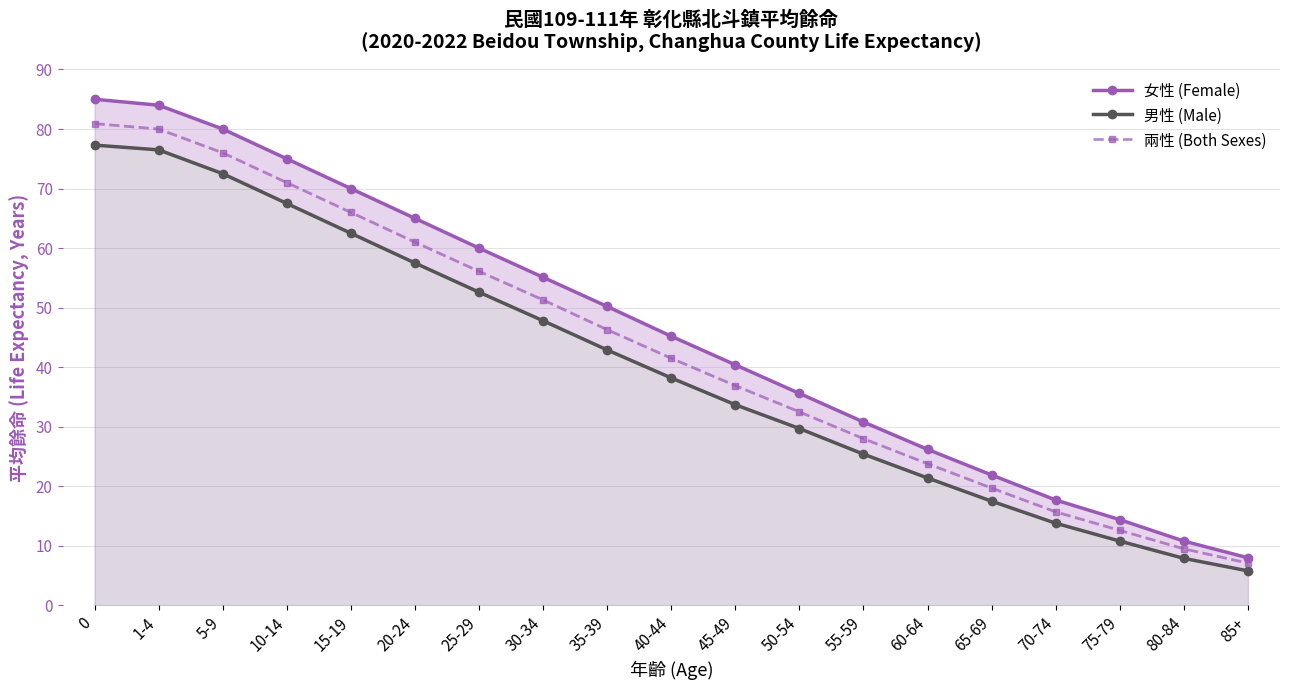

True or false: 女性 (Female) and 男性 (Male) cross at least once.

False